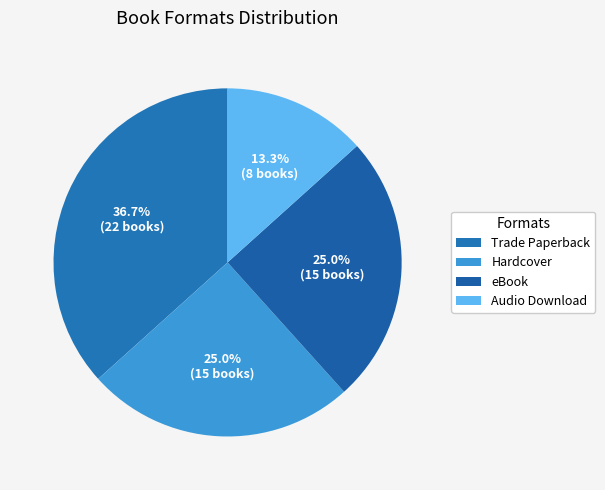

How many slices are in this pie chart?

4